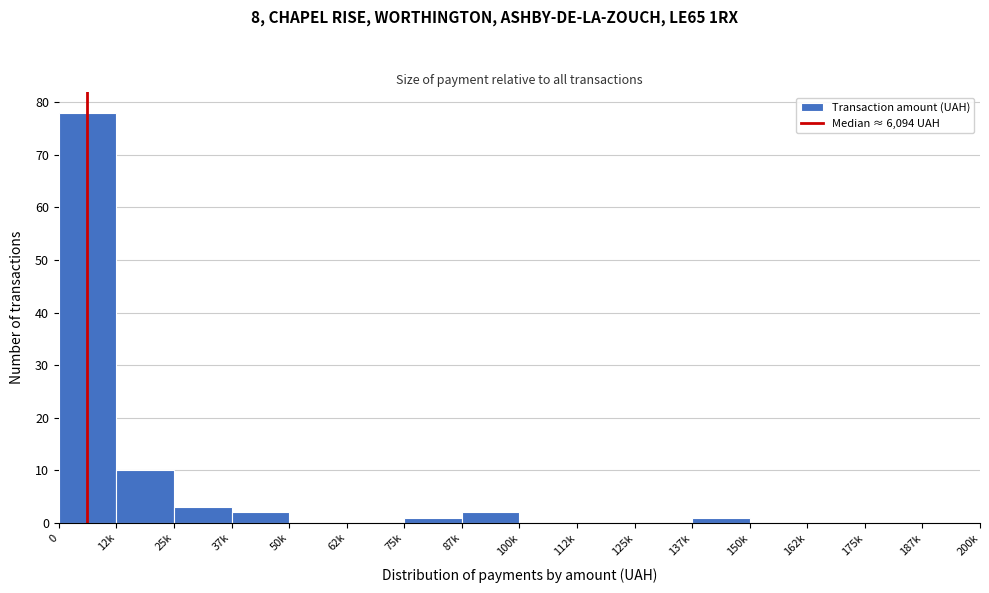

Reading right to left, list all the values displayed in this chart.

187k=0	175k=0	162k=0	150k=0	137k=1	125k=0	112k=0	100k=0	87k=2	75k=1	62k=0	50k=0	37k=2	25k=3	12k=10	0=78